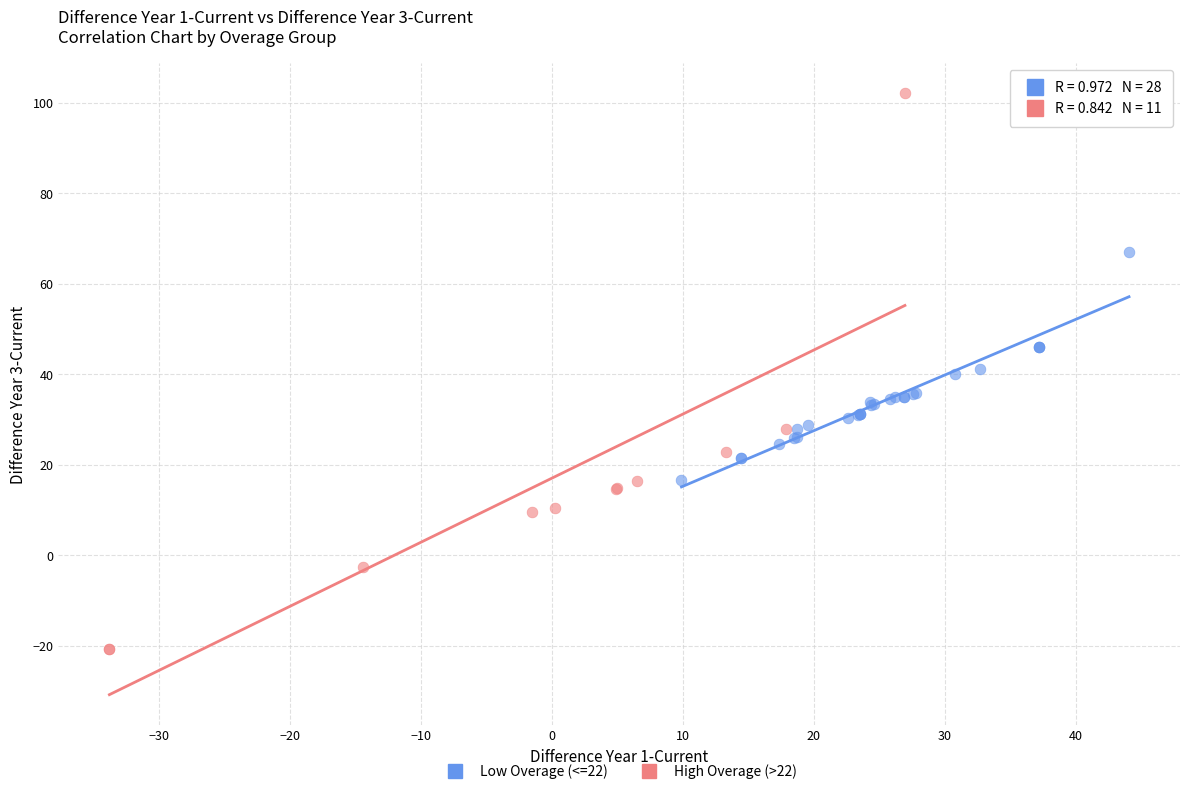

Which series reaches the minimum Y coordinate?

High Overage (>22)